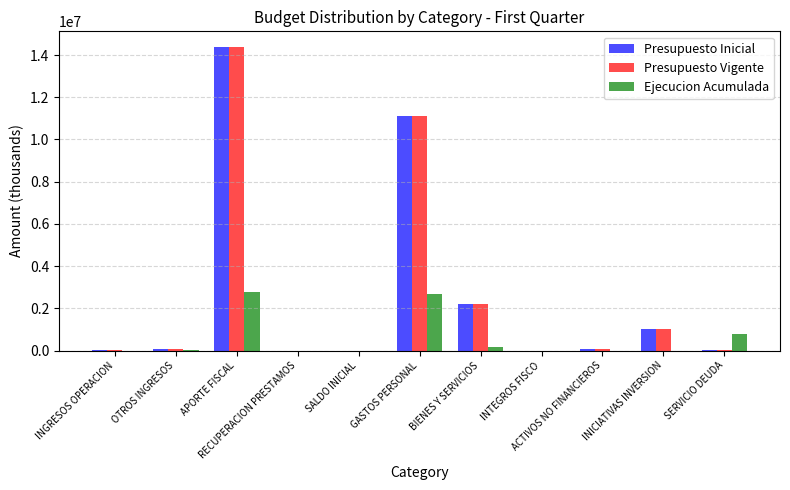

True or false: Ejecucion Acumulada has a value of 1107680 at SALDO INICIAL.

False